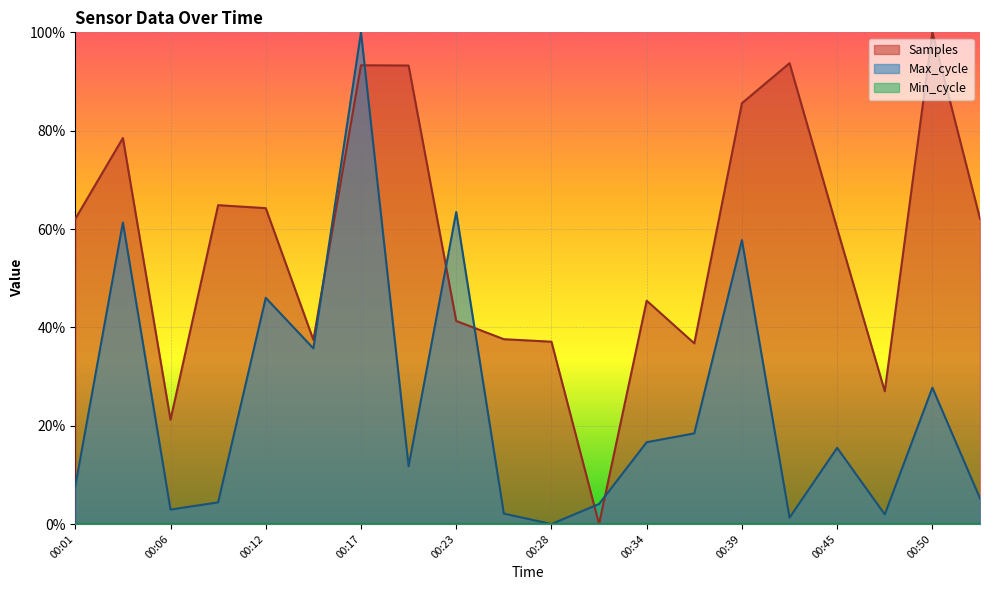

Where is Samples nearest to the value 0?

00:31